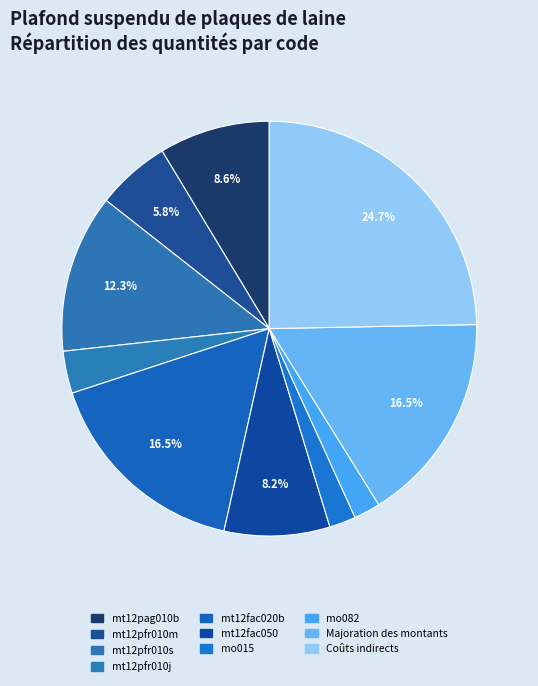

Count the number of slices in the pie.

10